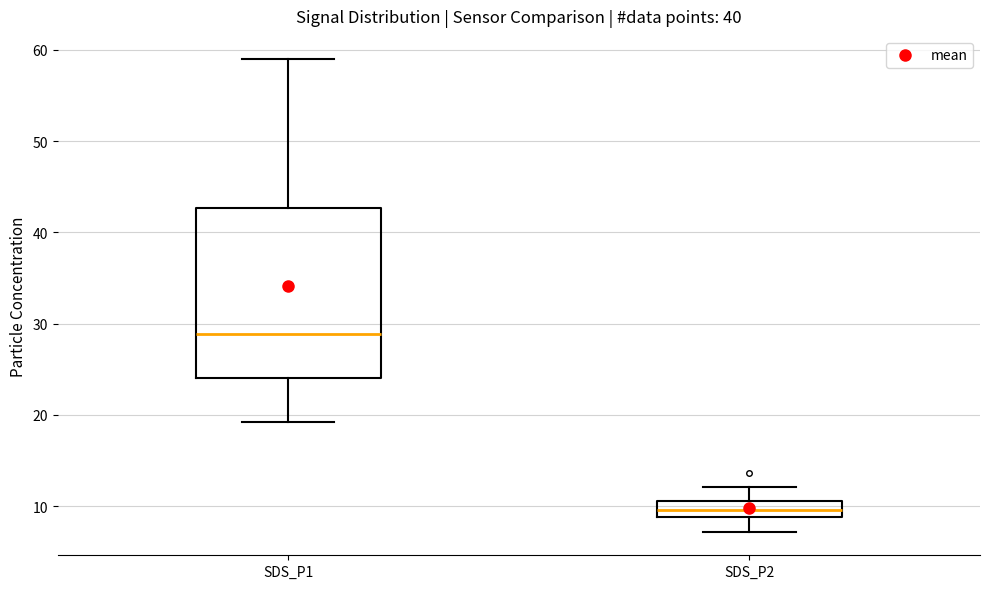

Reading left to right, transcribe this box plot: for each box, give where its median line is, the range the box spans, and where its two whiskers end, as read against the y-axis. The values are not printed on the chart, so give them approximately, as read against the axis.

SDS_P1: median 29, box 24 to 43, whiskers 19 to 59
SDS_P2: median 10, box 9 to 11, whiskers 7 to 12